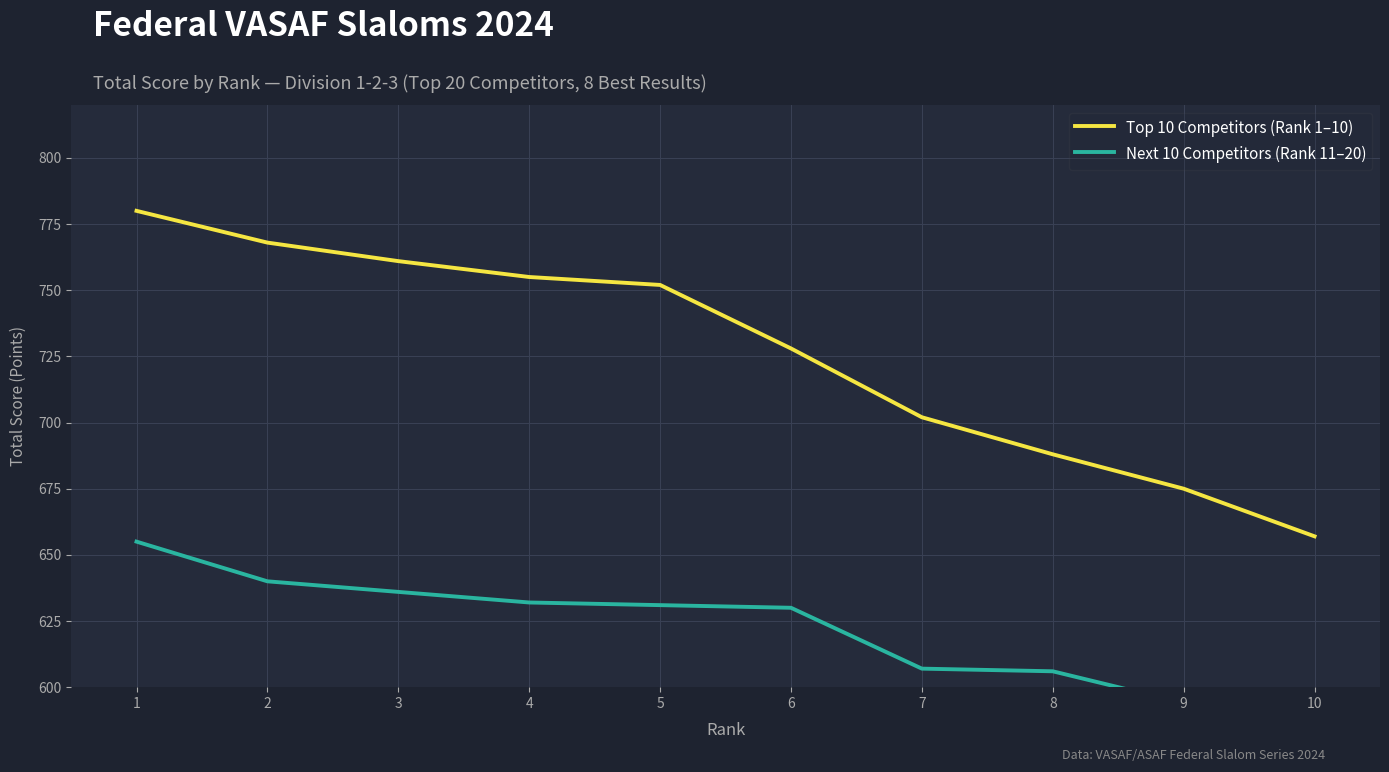

What is the difference between the highest and lowest values at 2?

128